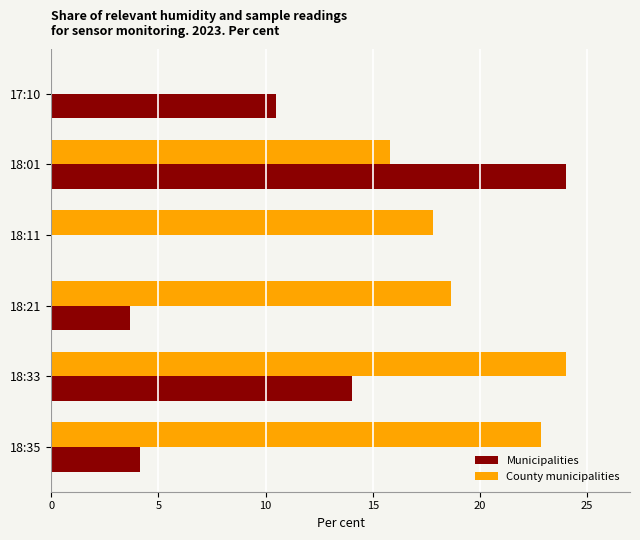

How many data points in County municipalities are above 18?

3